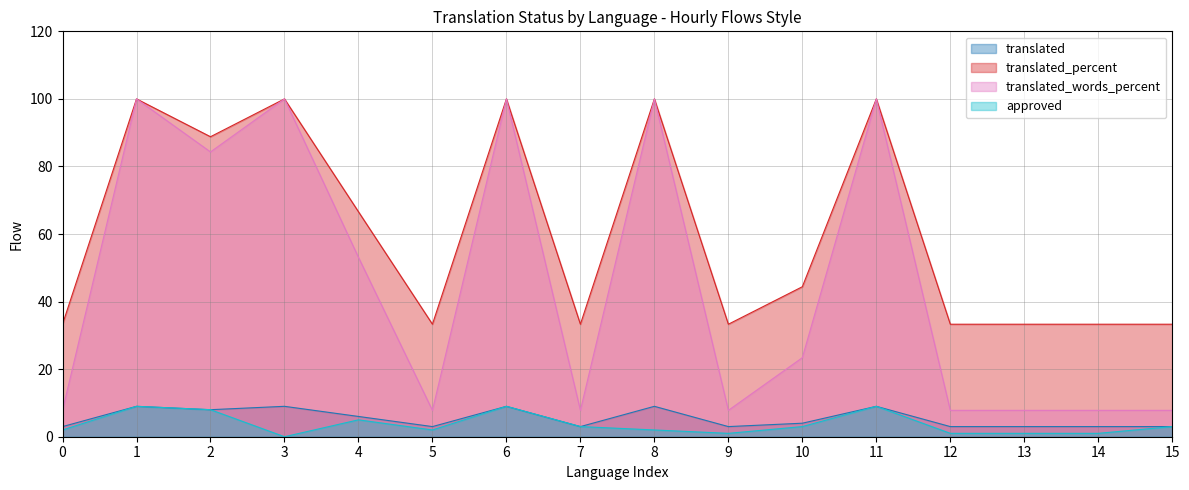

At how many categories does at least one series exceed 67?

6